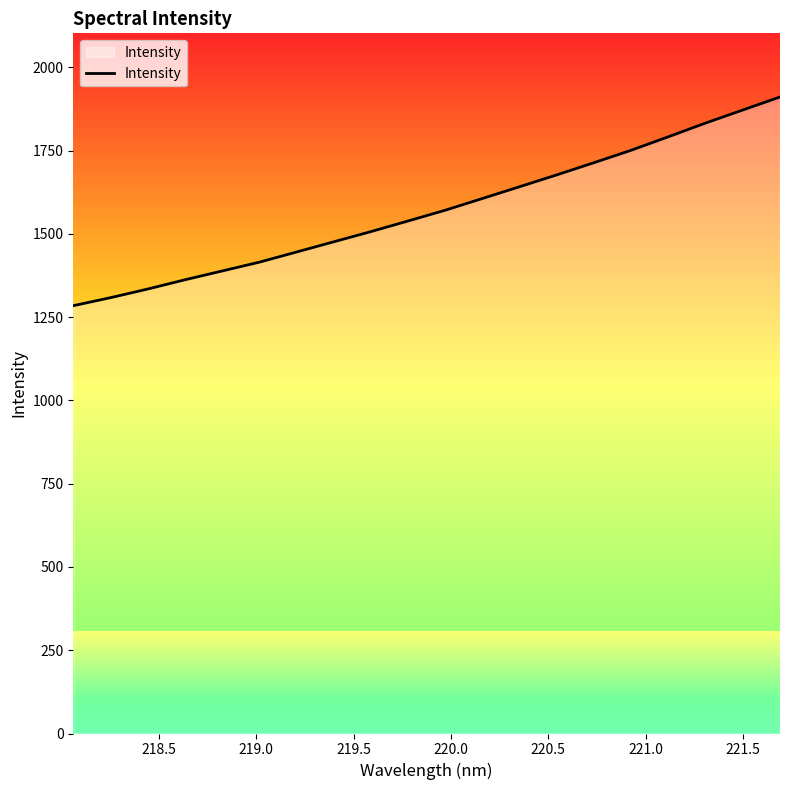

What is the difference between the maximum and minimum values?

626.7